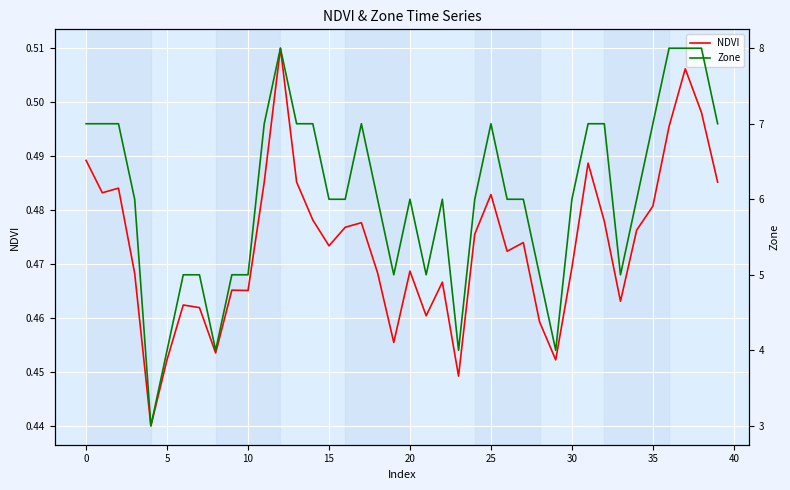

At how many categories does at least one series exceed 0?

40